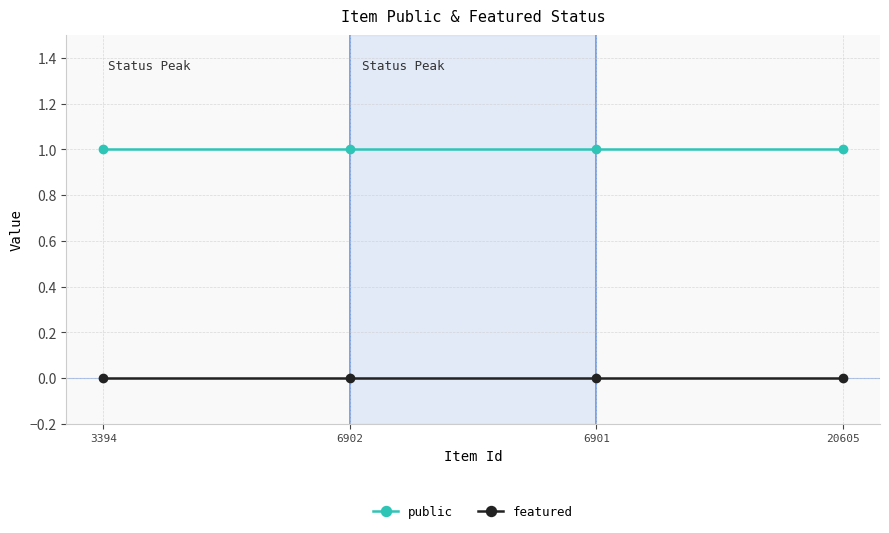

List the series in order of their peak value, lowest first.

featured, public